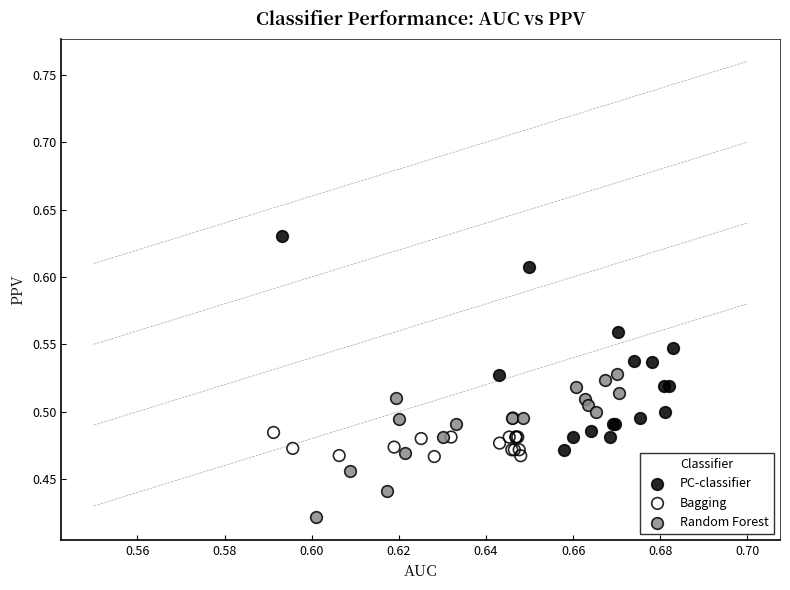

Which series contains the highest Y value?

PC-classifier